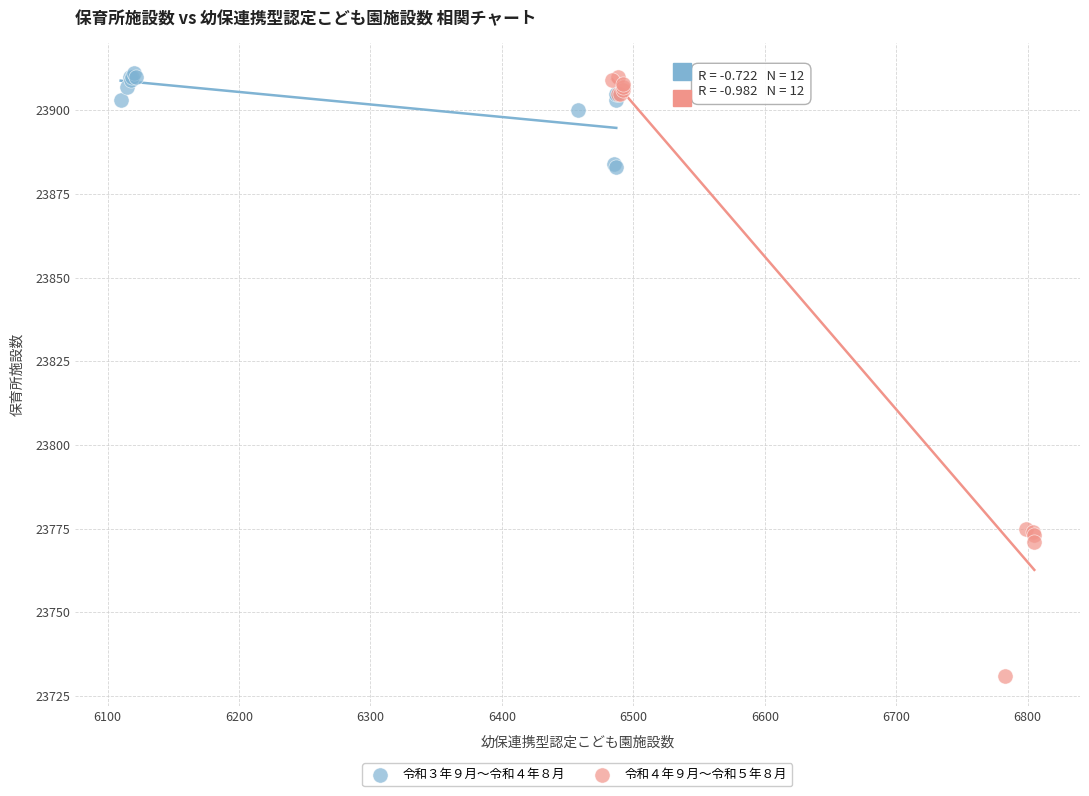

Which series has the widest spread of Y values?

令和４年９月～令和５年８月